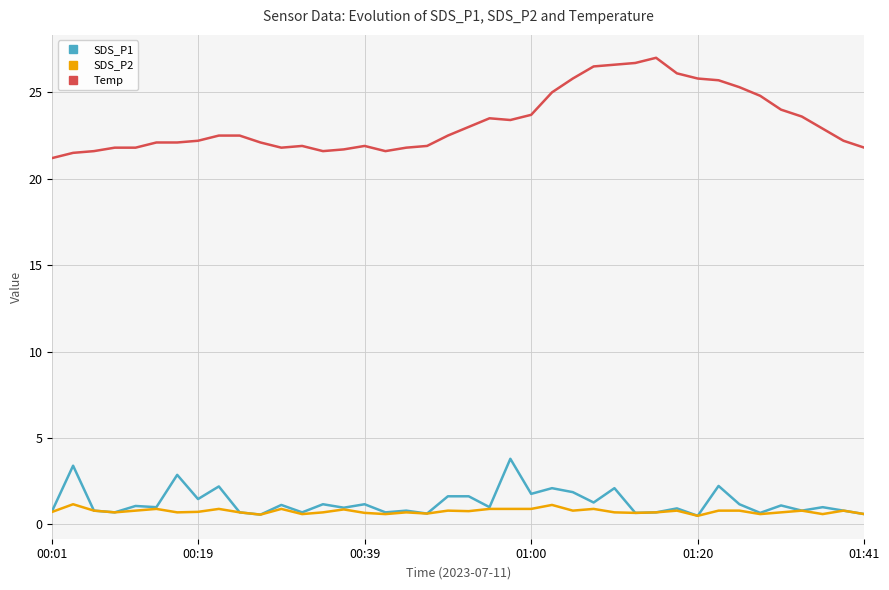

Which series has the largest total across all categories?

Temp